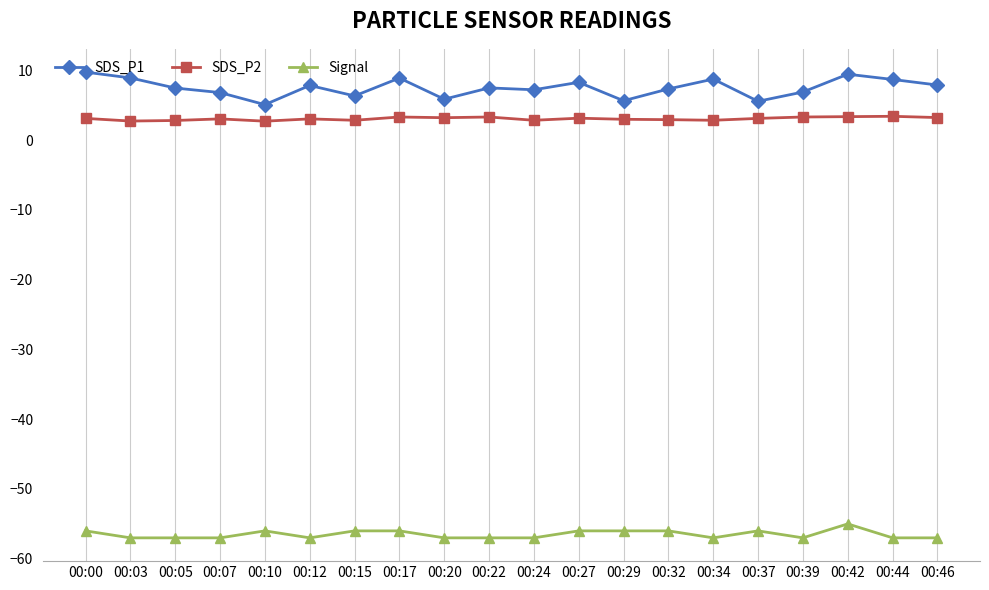

What is the average value of the Signal series?

-56.5